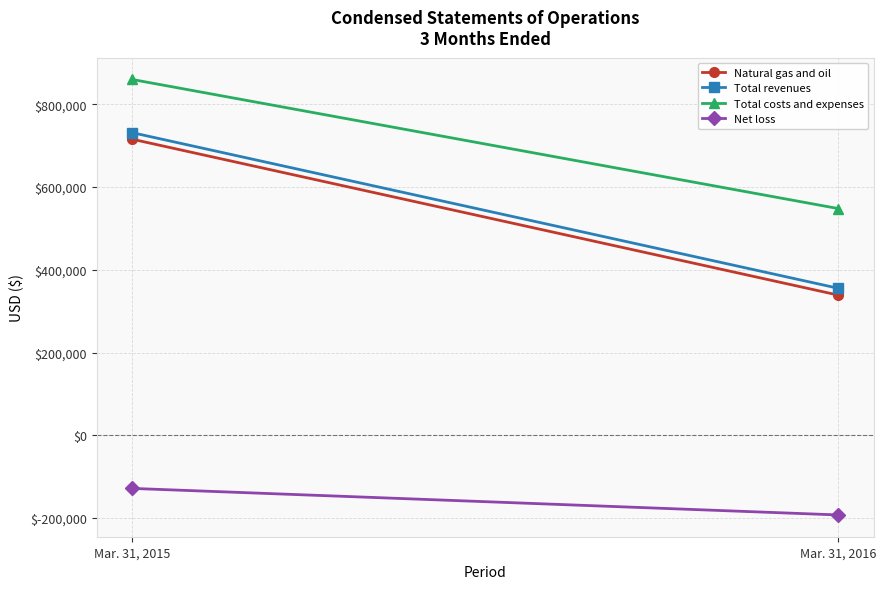

Between Mar. 31, 2015 and Mar. 31, 2016, which series saw the biggest shift?

Natural gas and oil